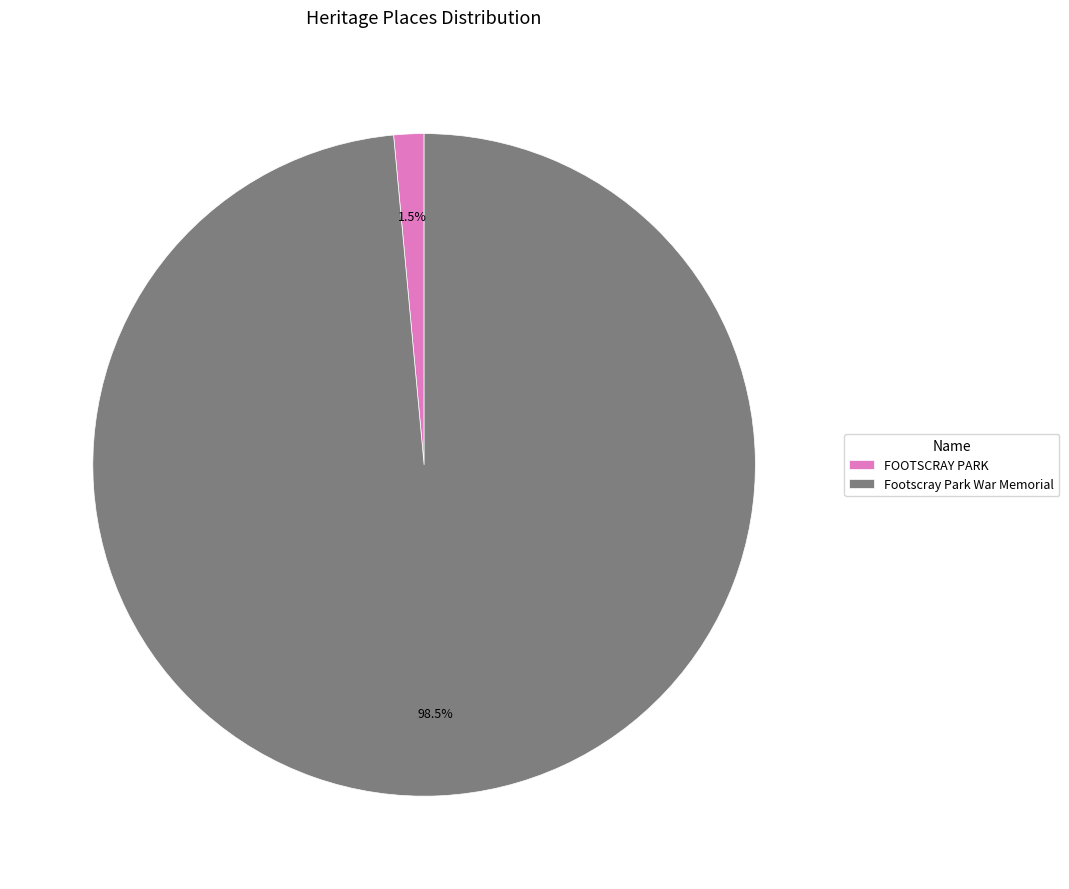

Which category has the biggest portion of the pie?

Footscray Park War Memorial